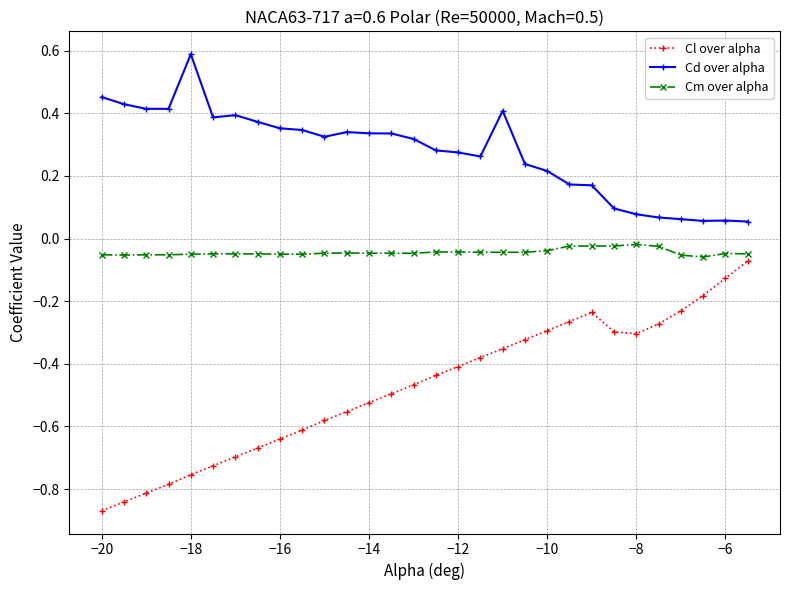

Which series has the largest range (max minus min)?

Cl over alpha